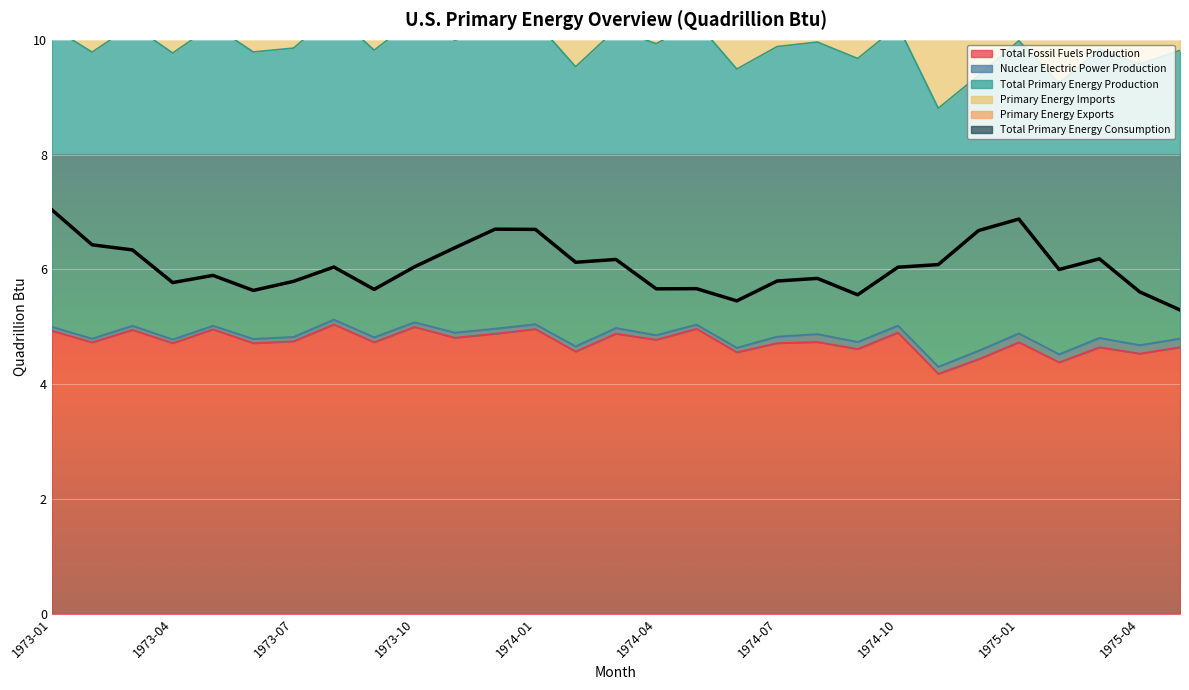

At which category does Total Primary Energy Production reach its first local valley?

1973-02